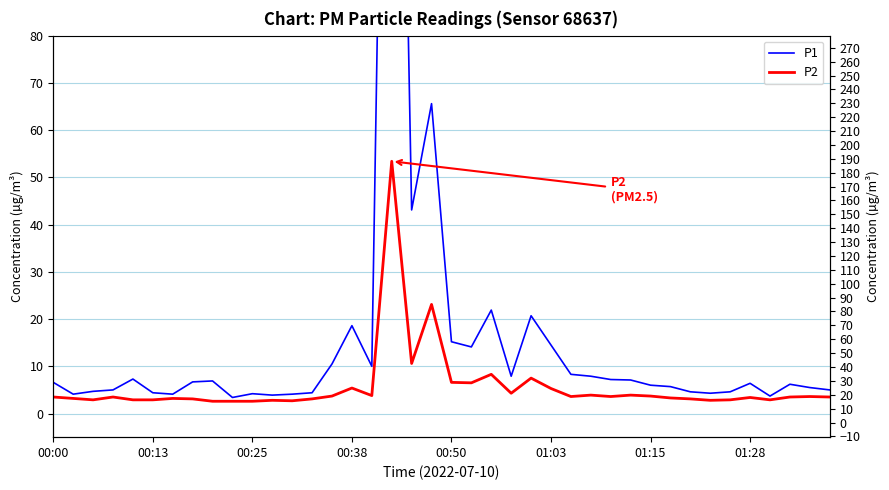

How many lines are shown in the chart?

2